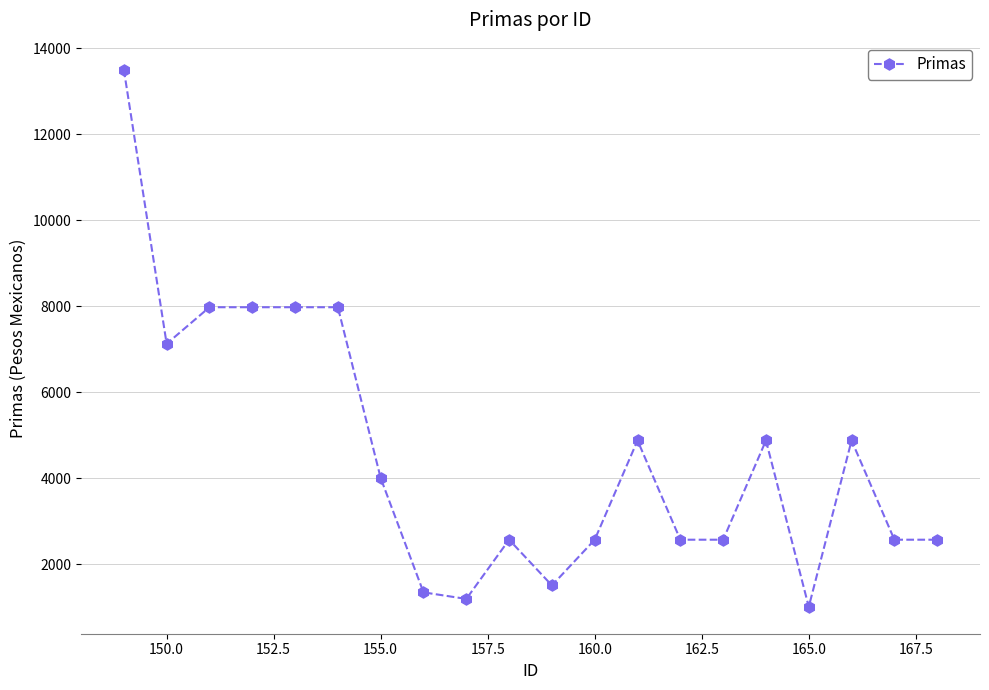

What is the value of the 9th point from the left?

1199.3